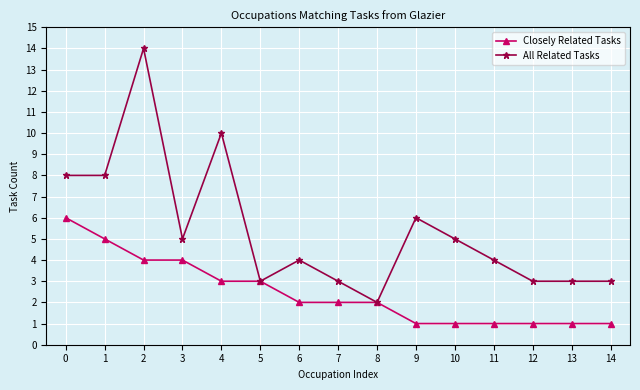

What is the value of the Closely Related Tasks point at the 2nd from the left?

5